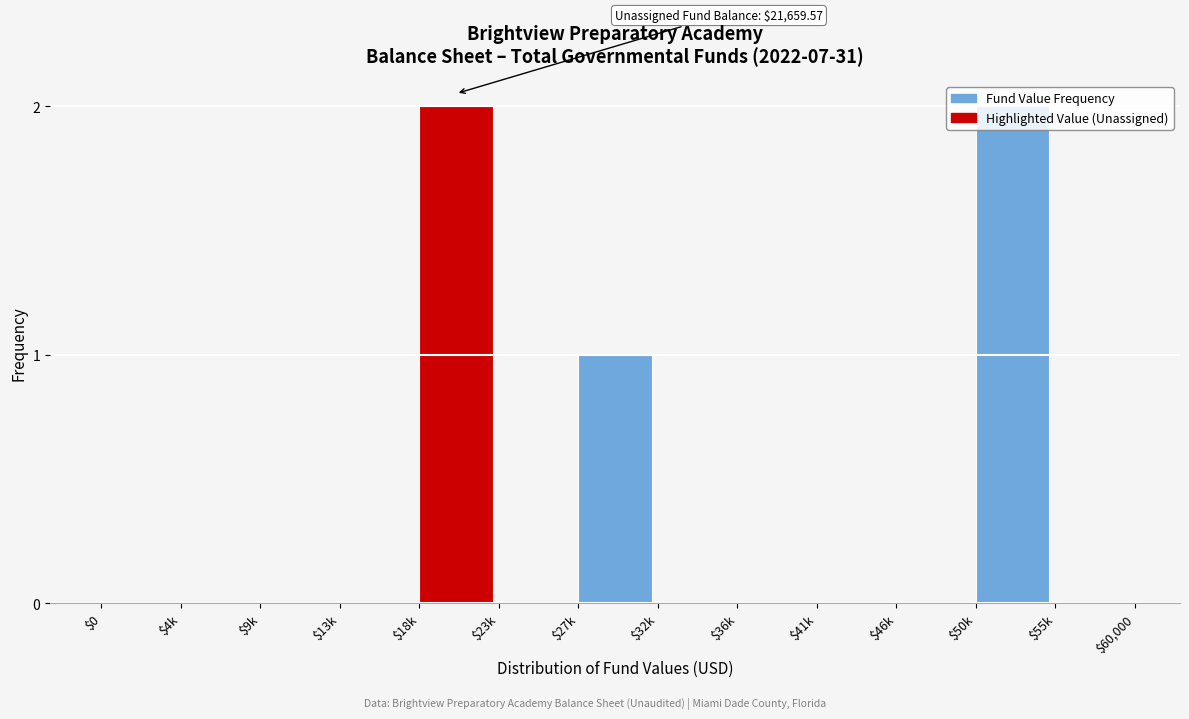

What is the sum of all values?

5